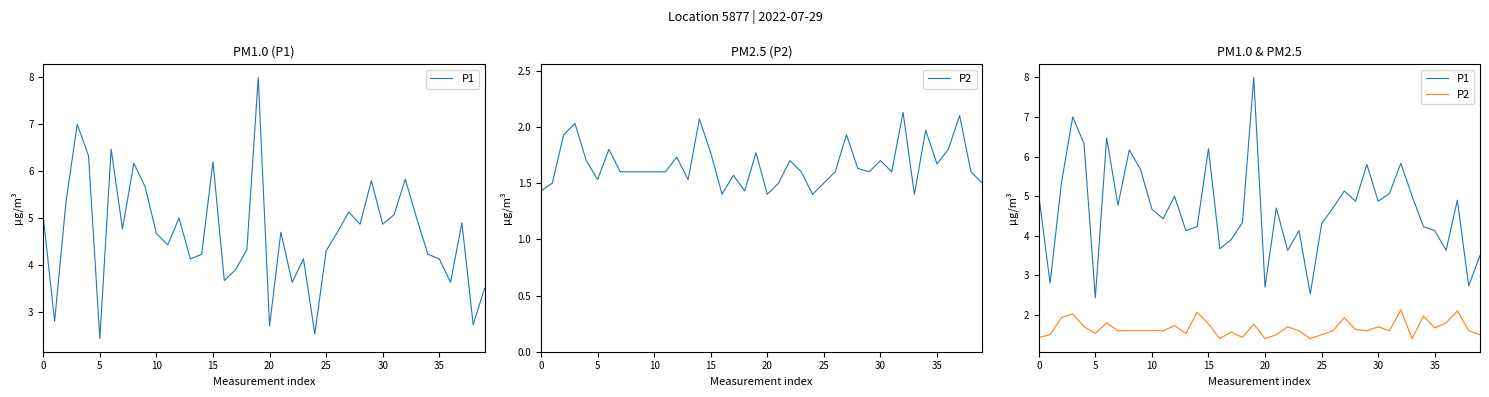

At how many categories does at least one series exceed 4?

30